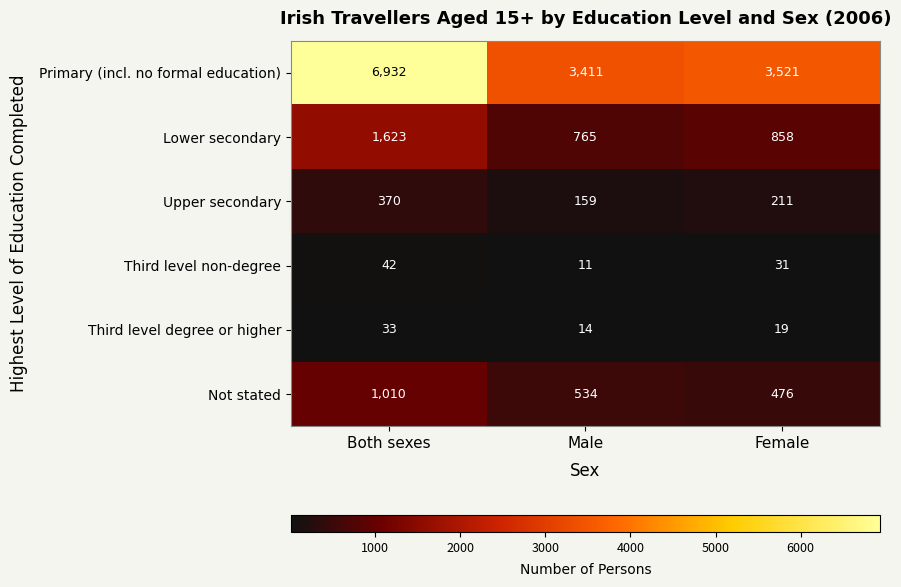

Where is Third level non-degree nearest to the value 26?

Female